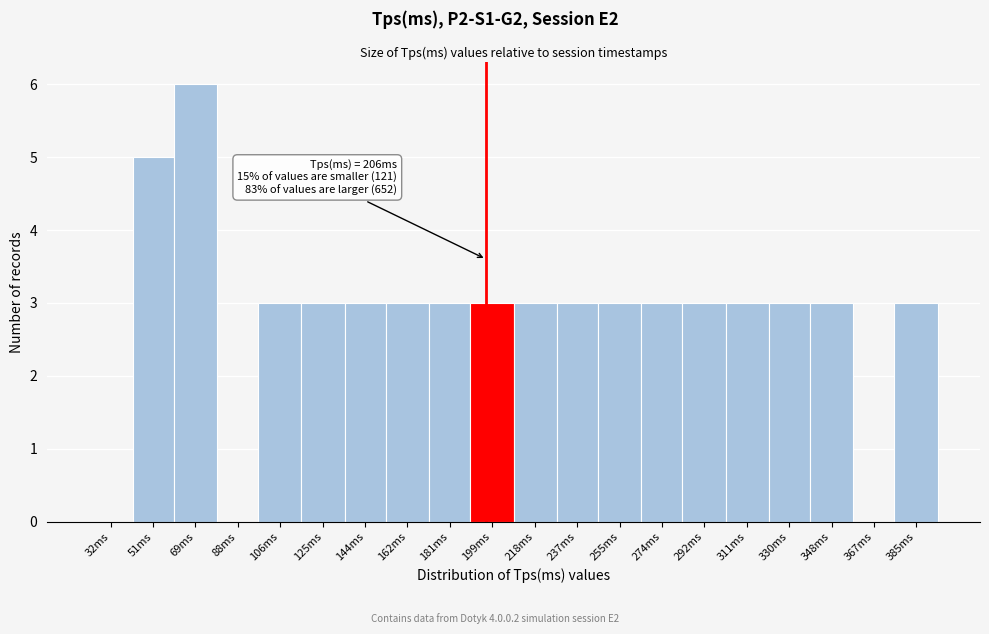

Reading left to right, transcribe all the data shown in this chart.

32ms=0	51ms=5	69ms=6	88ms=0	106ms=3	125ms=3	144ms=3	162ms=3	181ms=3	199ms=3	218ms=3	237ms=3	255ms=3	274ms=3	292ms=3	311ms=3	330ms=3	348ms=3	367ms=0	385ms=3